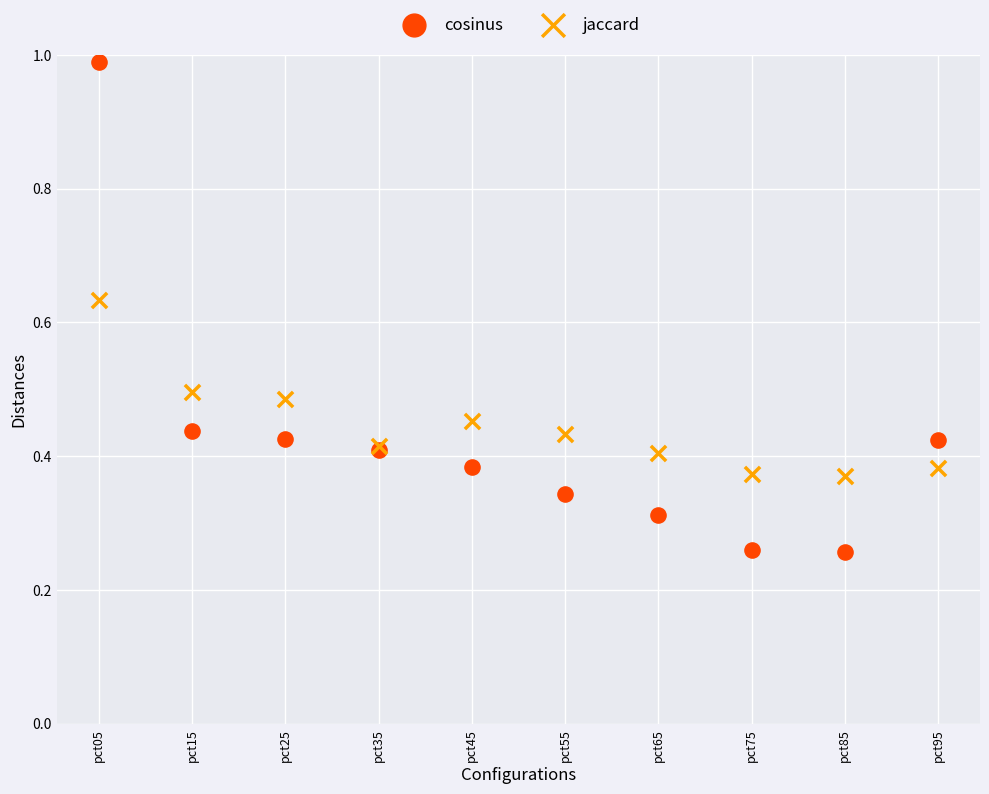

What are all the series names shown in the legend?

cosinus, jaccard